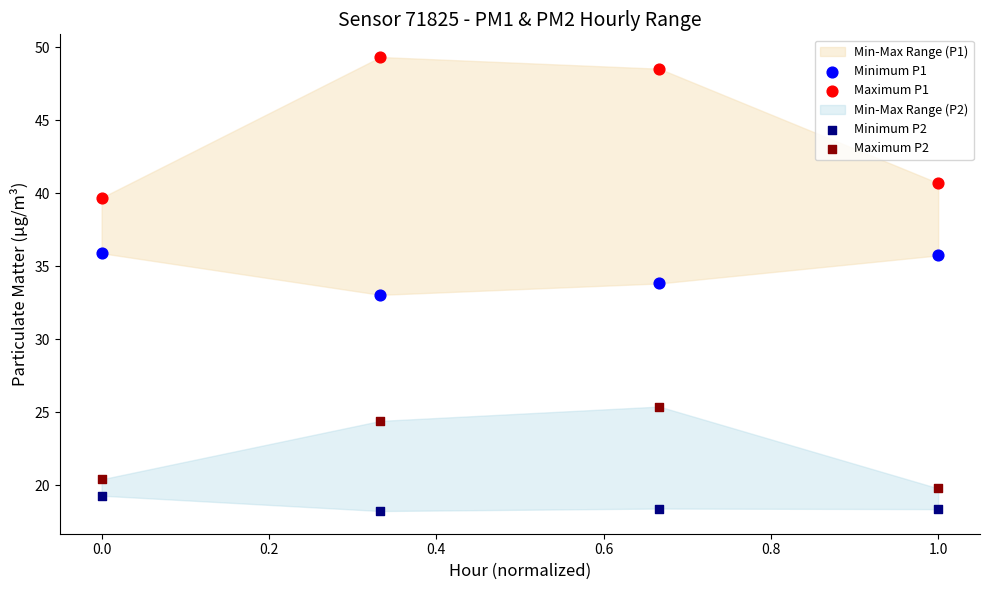

Which series contains the lowest Y value?

Minimum P2